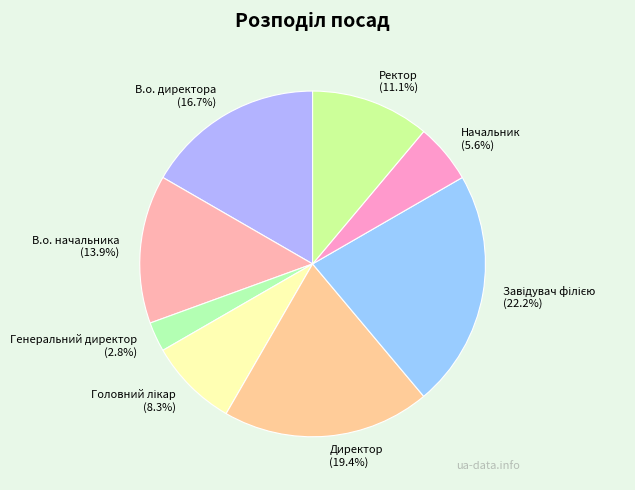

The Ректор slice represents 21% of the pie. True or false?

False